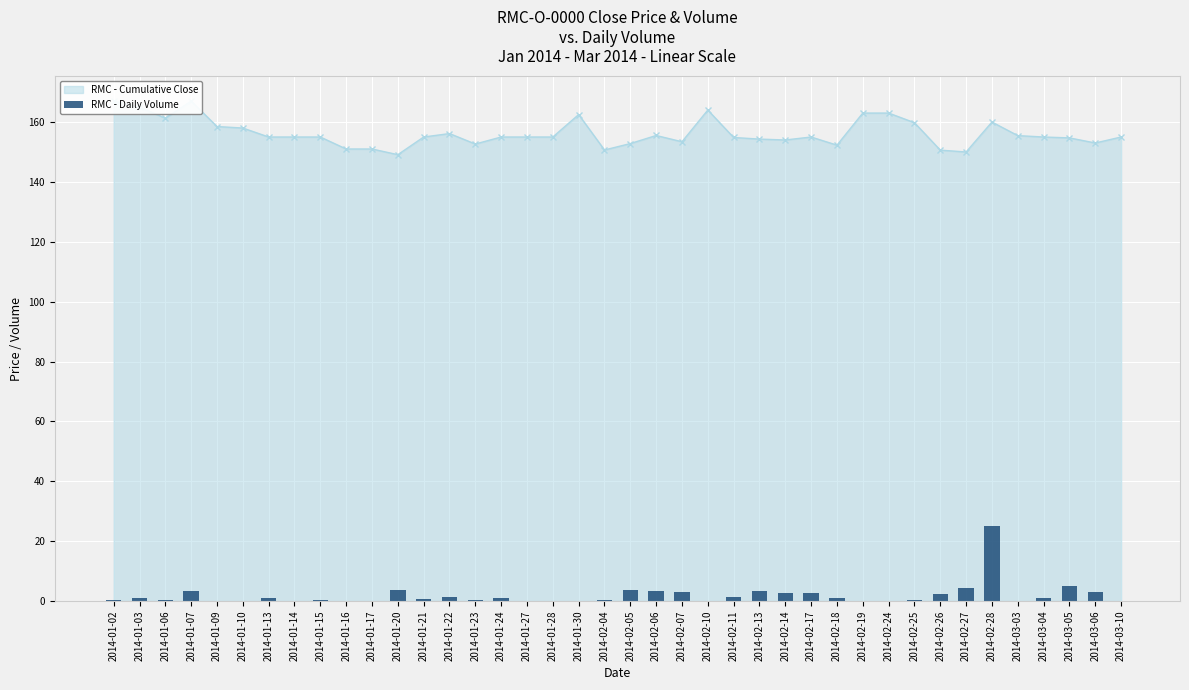

Where is the data nearest to the value 12?

2014-03-05